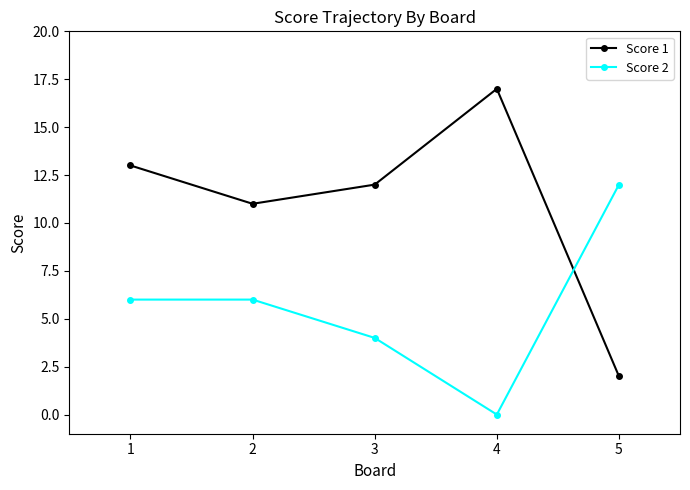

Does the chart display data point markers on the line(s)?

Yes